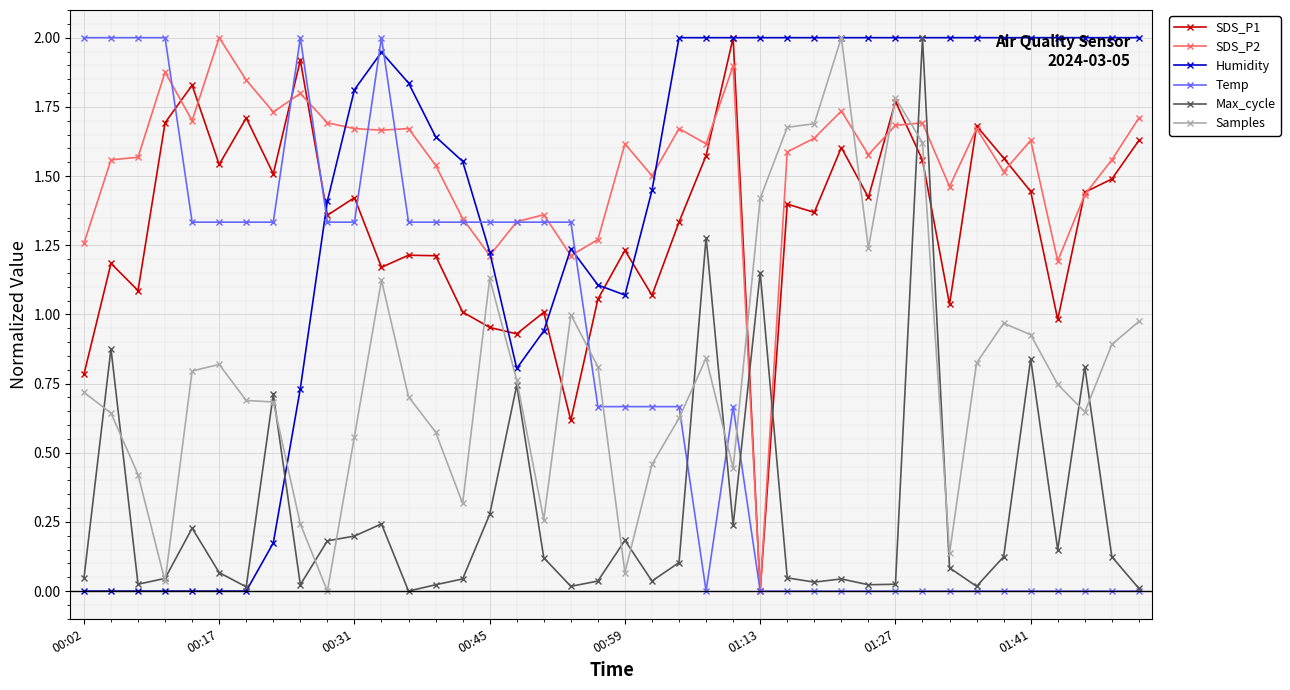

Which series has the largest total across all categories?

SDS_P2